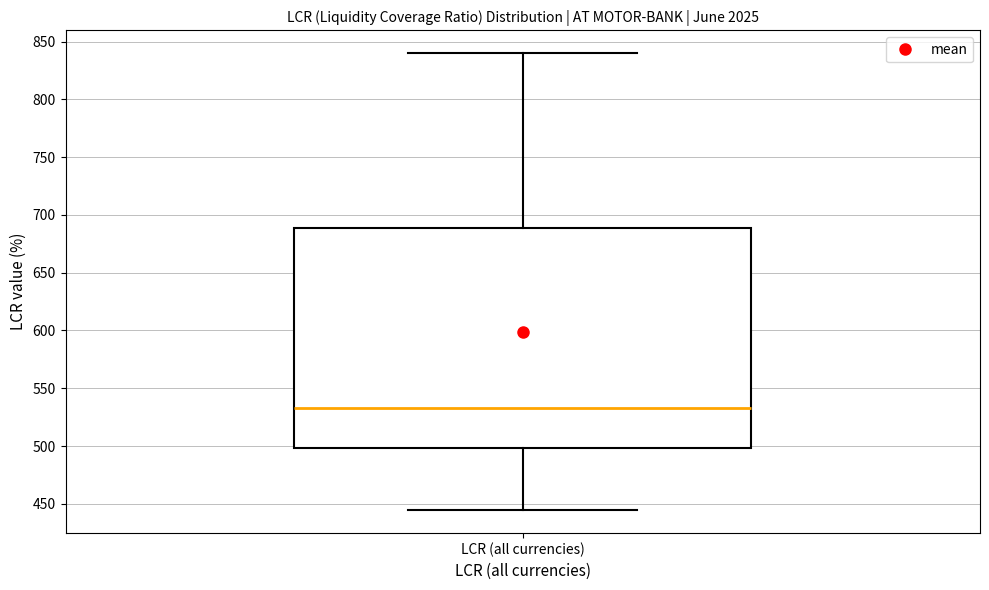

Read this box plot against the y-axis: the position of the median line, the range covered by the box, and the ends of both whiskers. The values are not printed on the chart, so give them approximately, as read against the axis.

median 535, box 500 to 690, whiskers 445 to 840